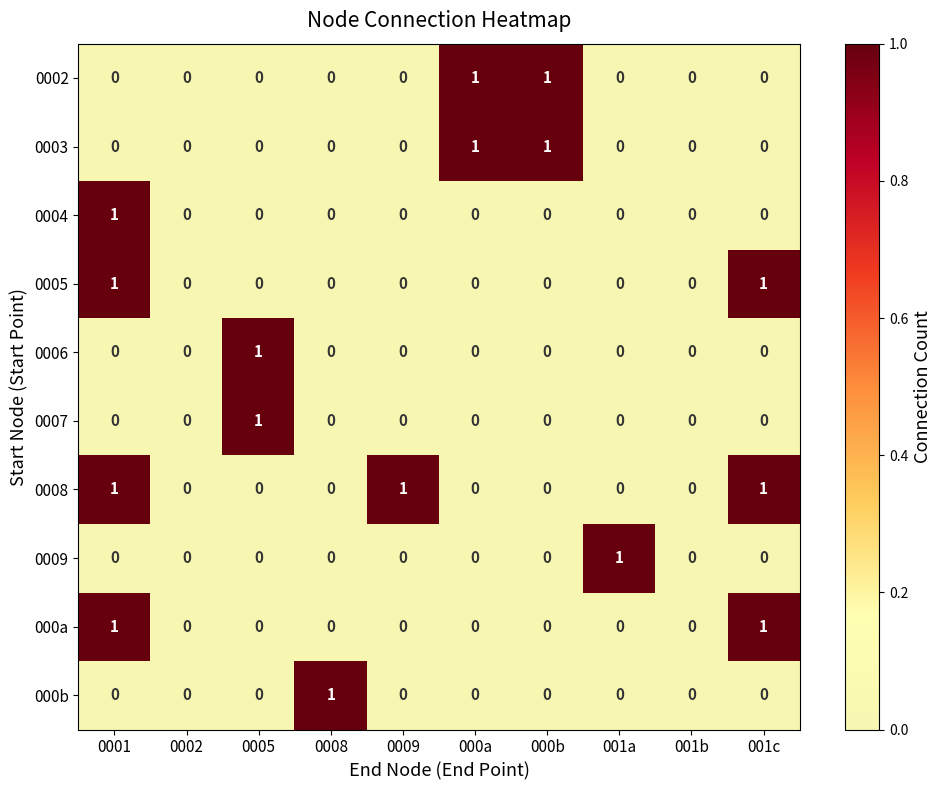

How many values in the 0005 series exceed 0?

2